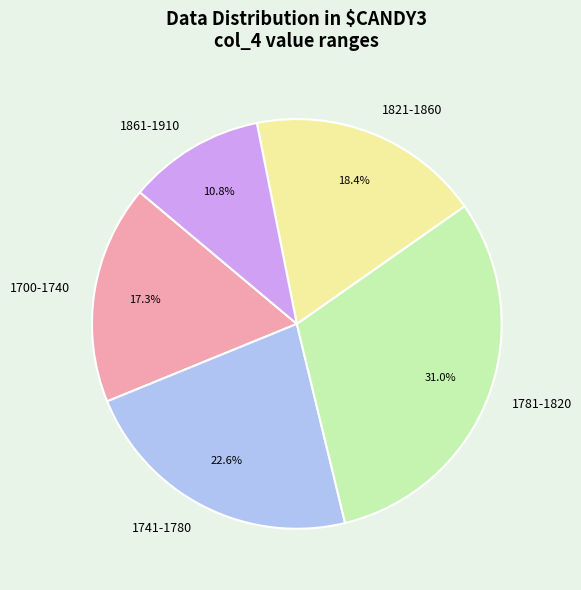

Is 1781-1820 the majority of the pie?

No